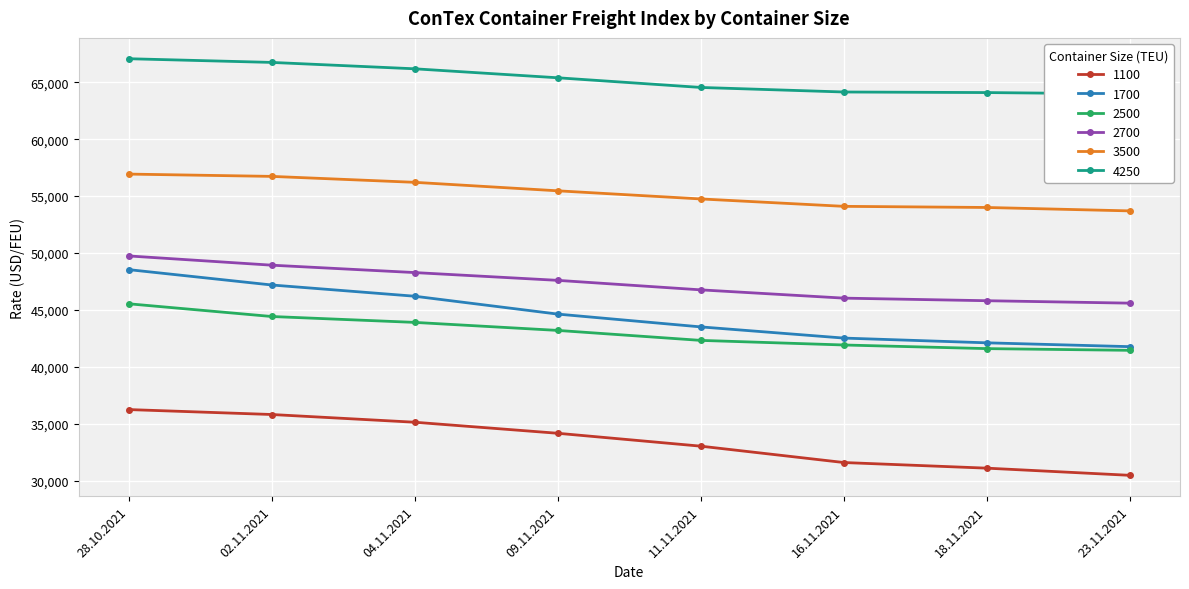

Rank the series by their maximum value, from lowest to highest.

1100, 2500, 1700, 2700, 3500, 4250